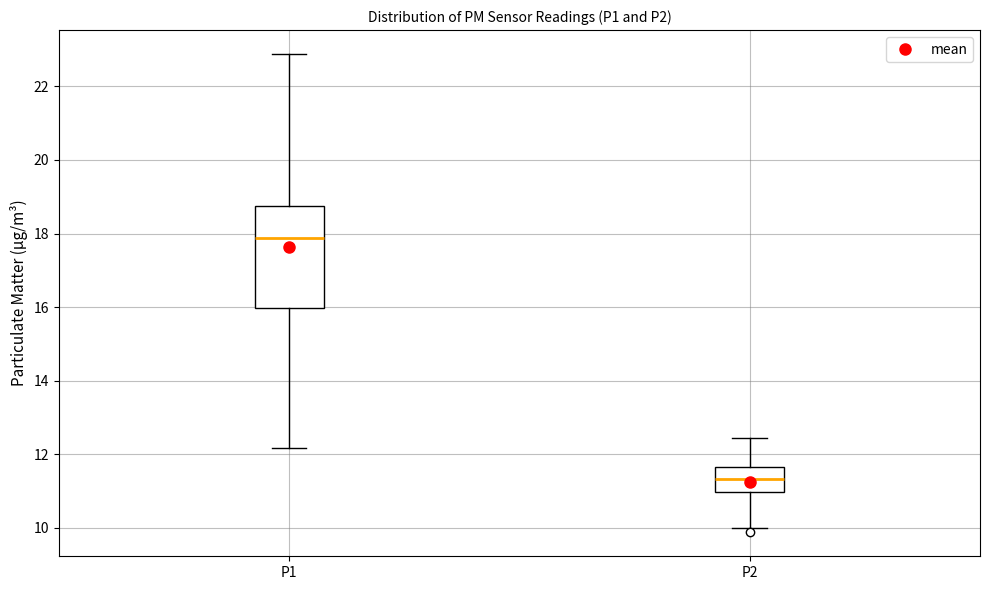

Where does the upper whisker of the box for P1 end on the y-axis? The values are not printed on the chart, so give them approximately, as read against the axis.

22.8